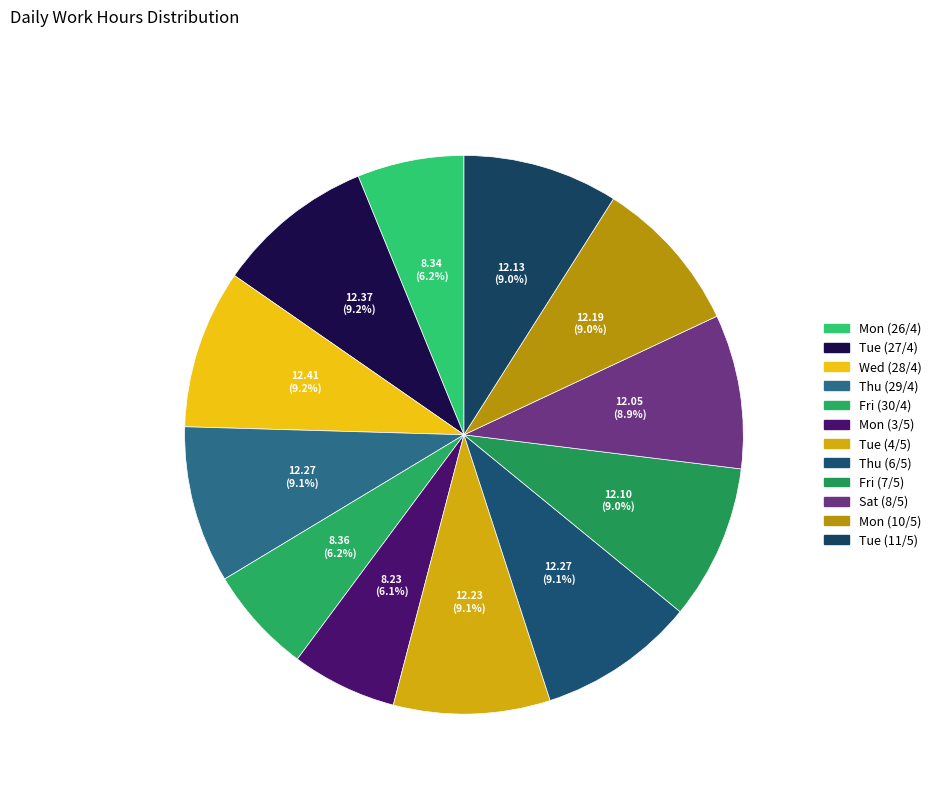

Rank the categories by value from lowest to highest.

Mon (3/5), Mon (26/4), Fri (30/4), Sat (8/5), Fri (7/5), Tue (11/5), Mon (10/5), Tue (4/5), Thu (29/4), Thu (6/5), Tue (27/4), Wed (28/4)